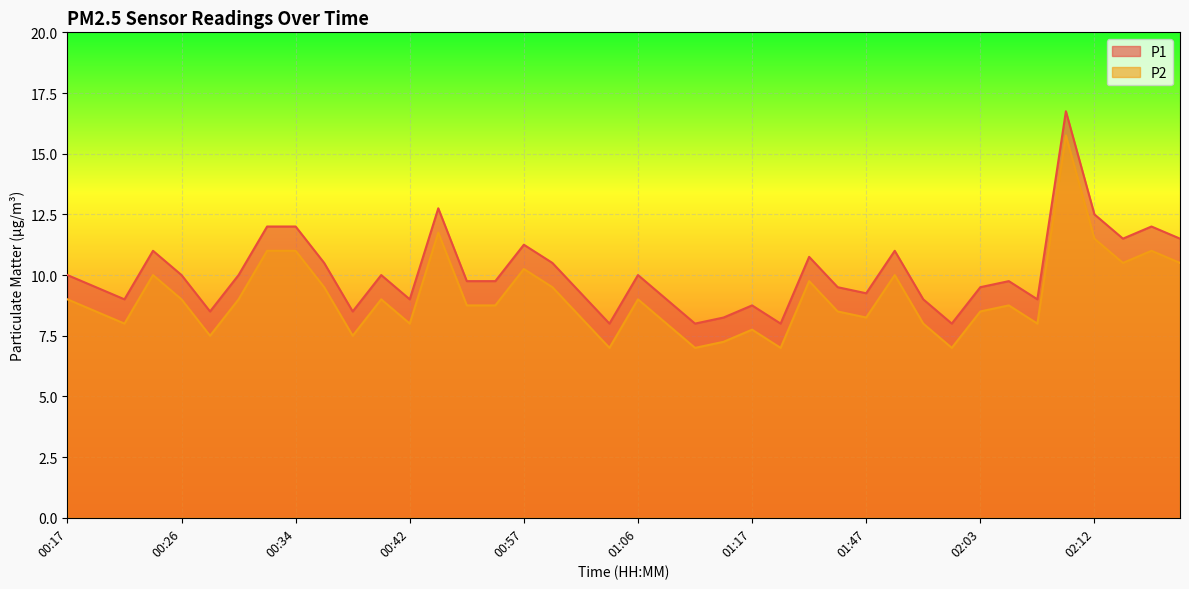

In P1, how many points are lower than both neighbors (excluding endpoints)?

11